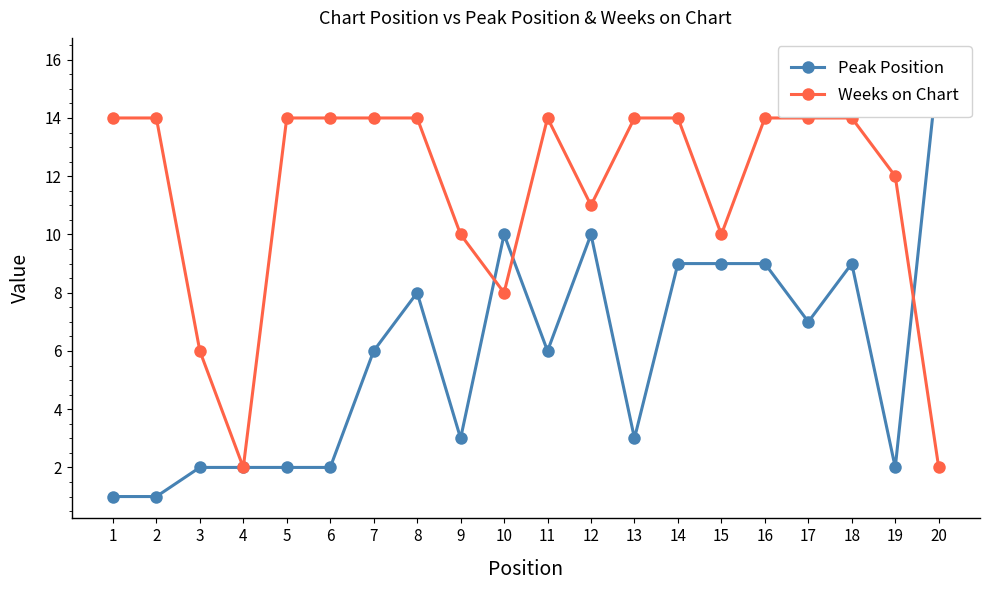

In Peak Position, how many points are higher than both neighbors (excluding endpoints)?

4